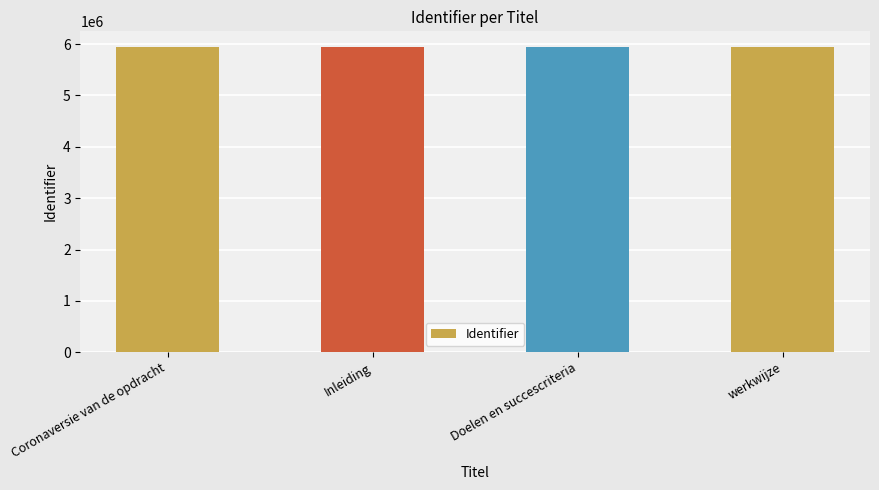

What is the sum of the values at Doelen en succescriteria and Coronaversie van de opdracht?

11903493